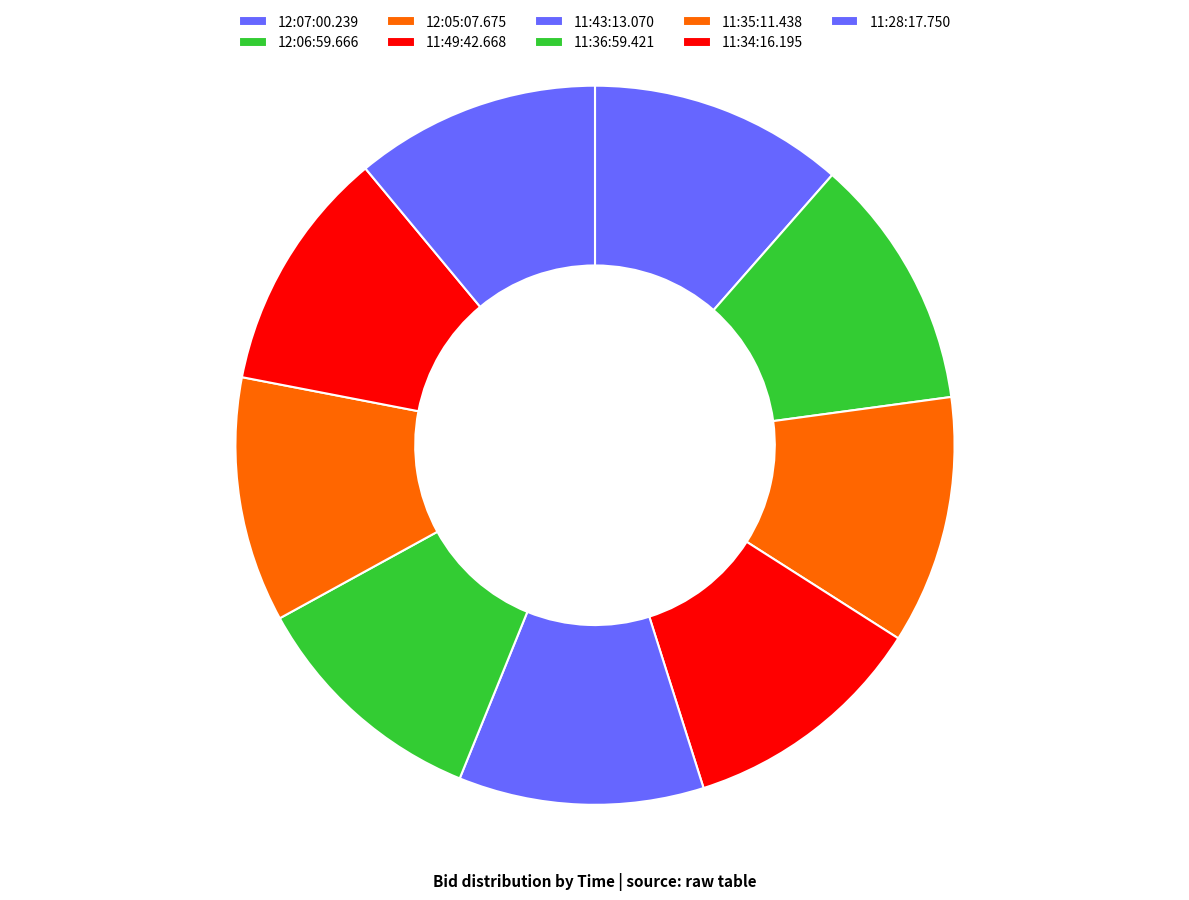

Combined, do 11:34:16.195 and 11:49:42.668 account for over 50%?

No